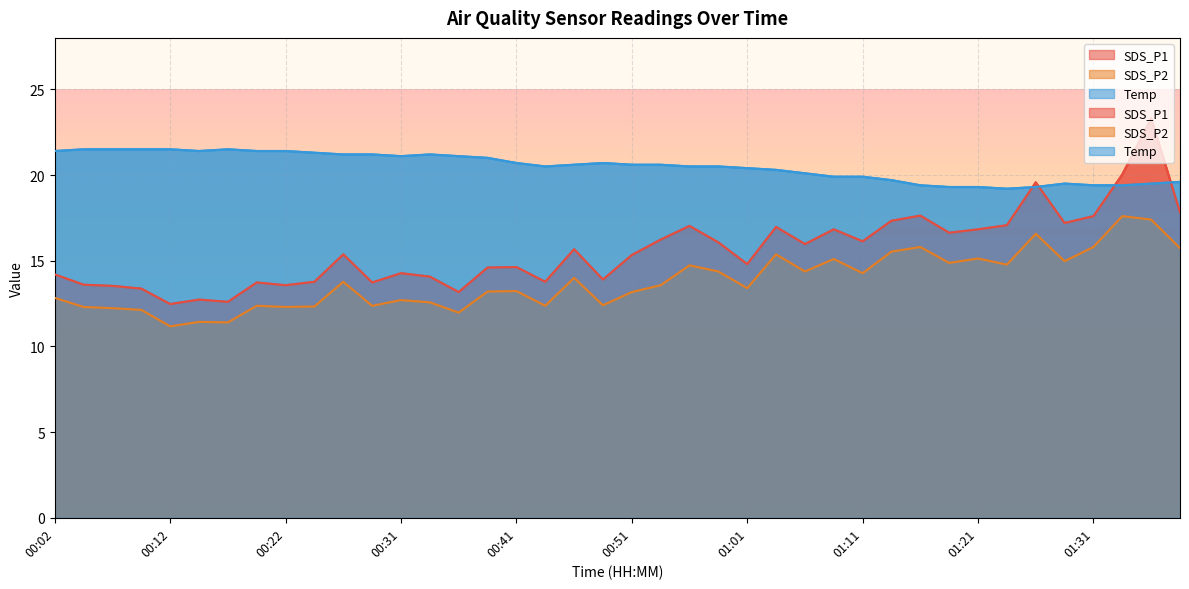

Rank the series at 00:31 from highest to lowest value.

Temp, SDS_P1, SDS_P2